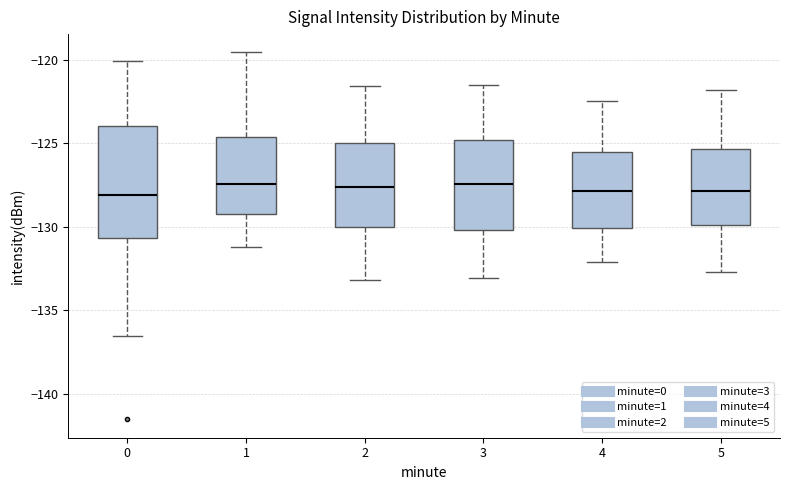

Which box is the tallest, from its lower edge to its upper edge?

0